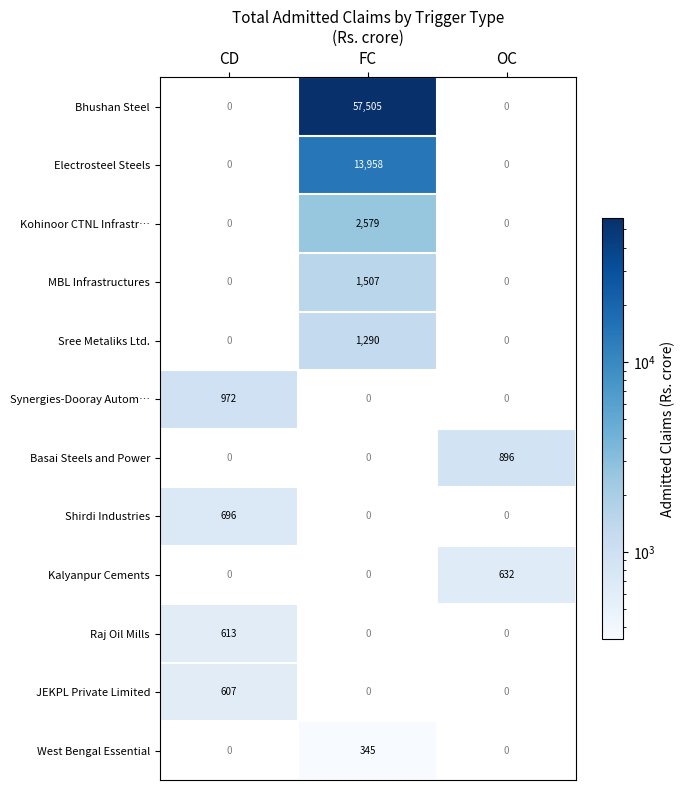

At which category is the sum across all series the highest?

FC